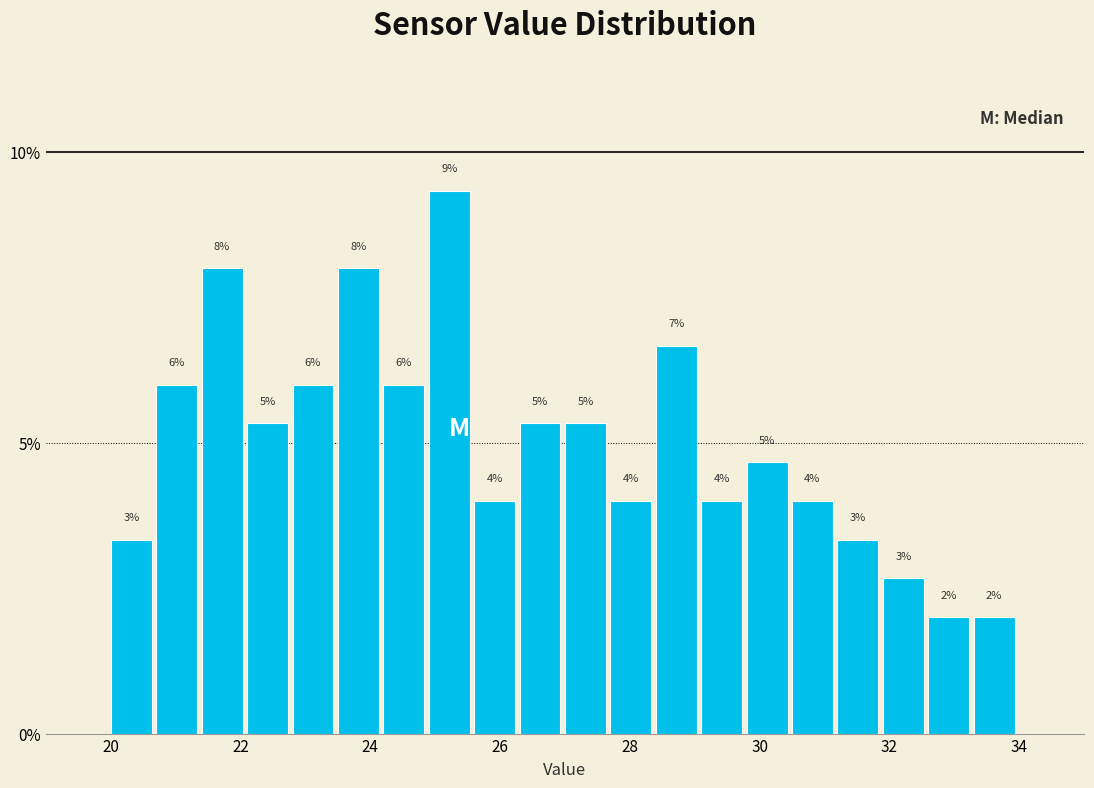

Read against the x-axis, roughly where is the centre of the tallest bar?

25.2